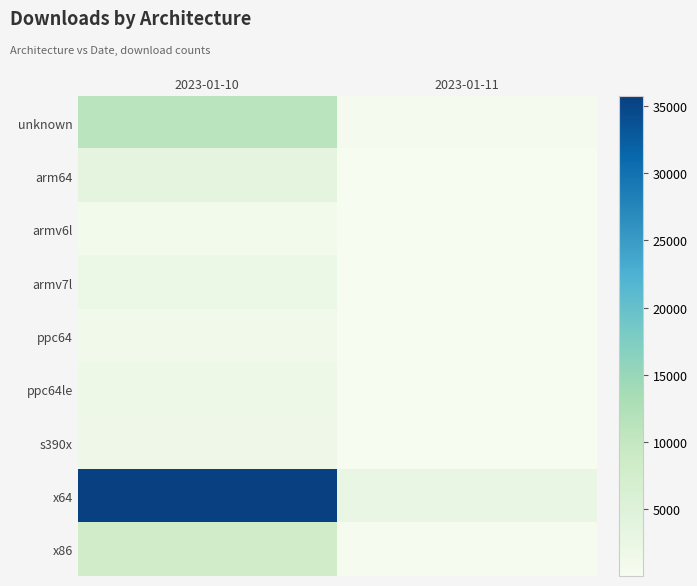

Rank the series at 2023-01-11 from highest to lowest value.

x64, unknown, x86, arm64, ppc64, armv7l, s390x, ppc64le, armv6l